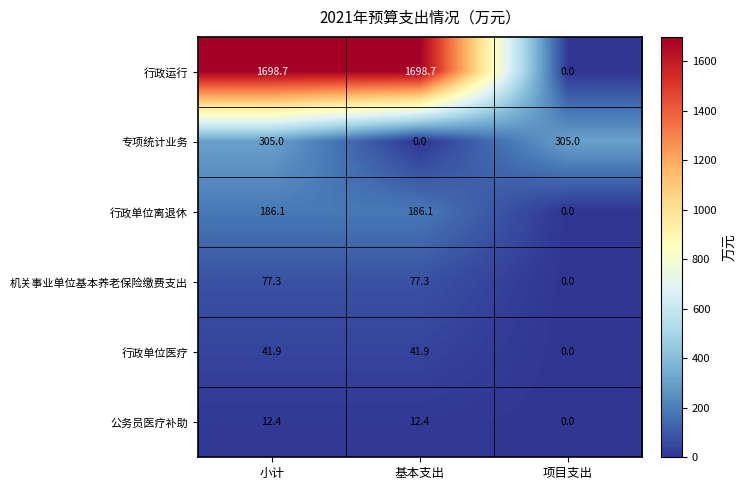

Where is 行政运行 nearest to the value 849?

项目支出